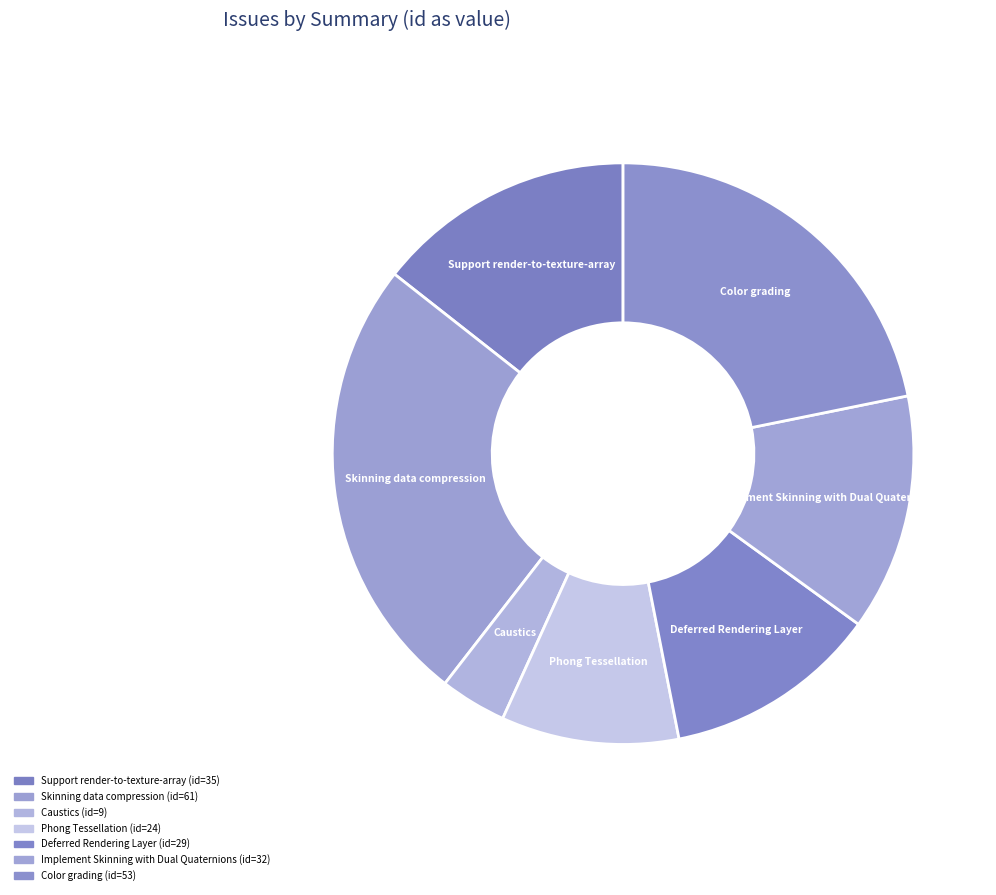

The Deferred Rendering Layer slice represents 5% of the pie. True or false?

False